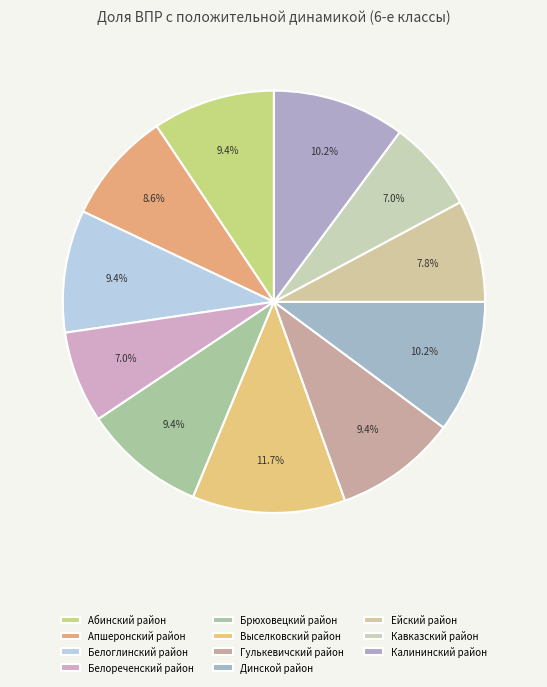

Does any single category account for the majority?

No